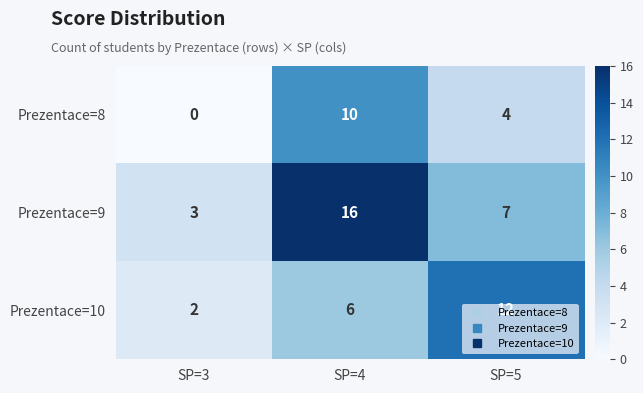

List the series in order of their peak value, highest first.

Prezentace=9, Prezentace=10, Prezentace=8